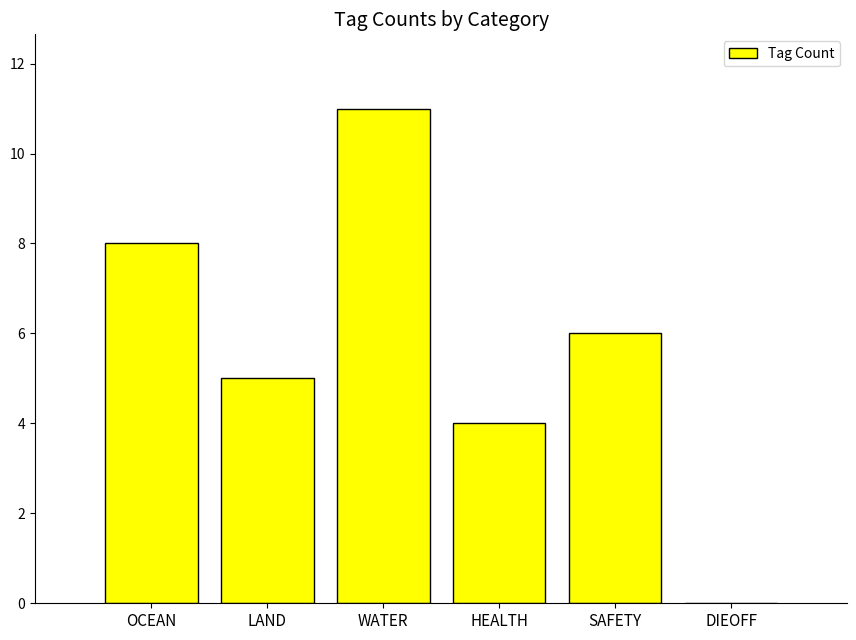

At which category does the chart reach its peak across all series?

WATER